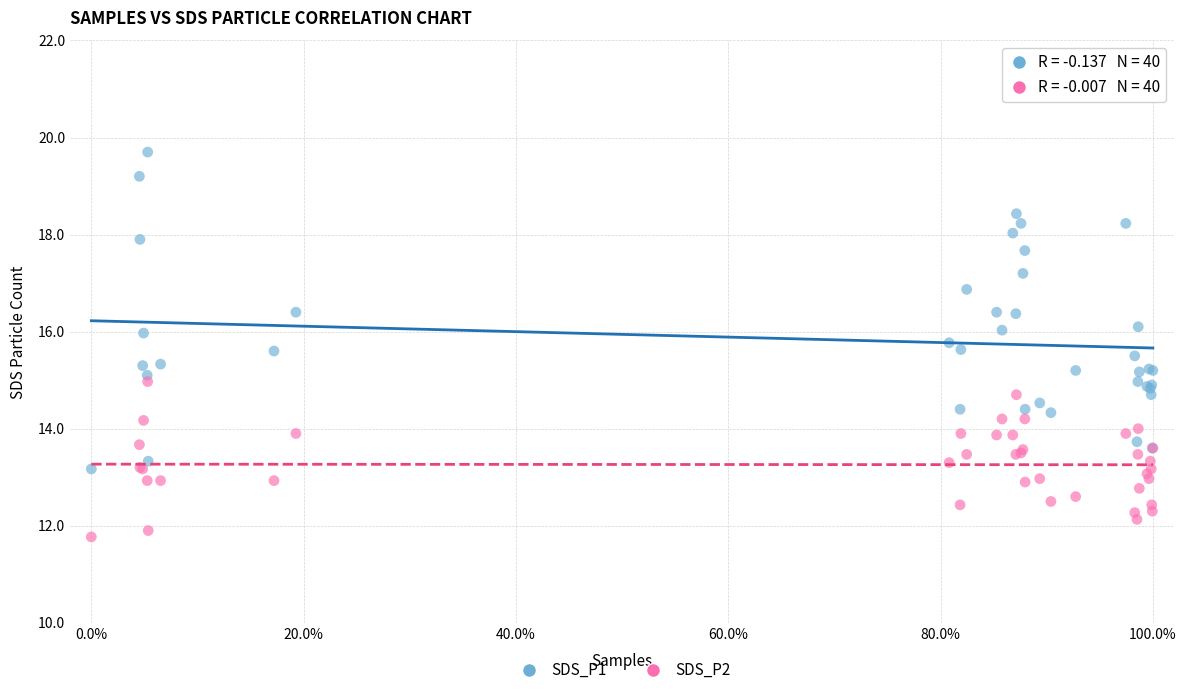

What are all the series names shown in the legend?

SDS_P1, SDS_P2